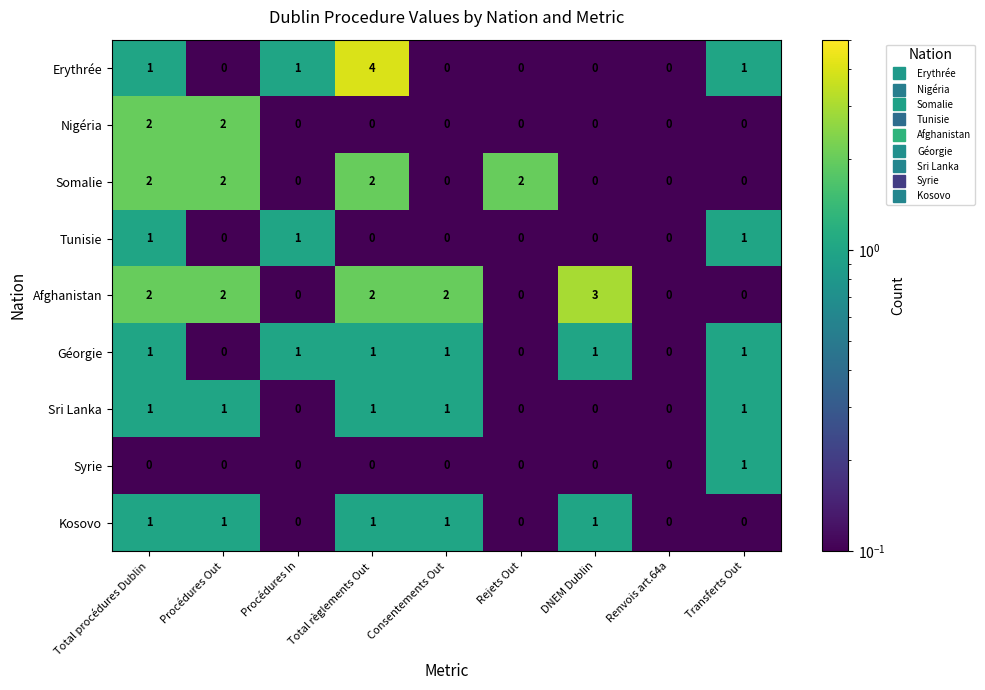

Which series has the widest spread of values?

Erythrée